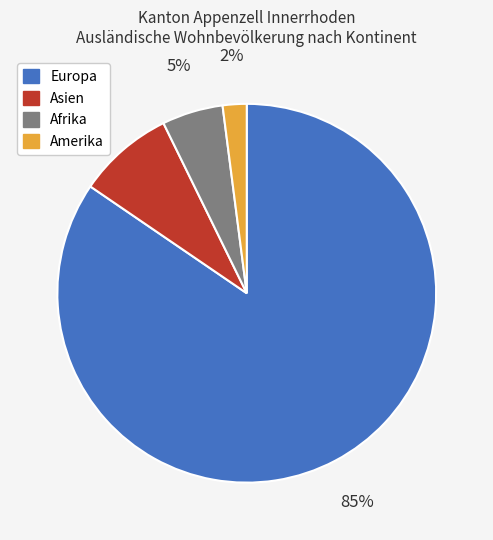

To the nearest percent, what is the average slice percentage?

25%